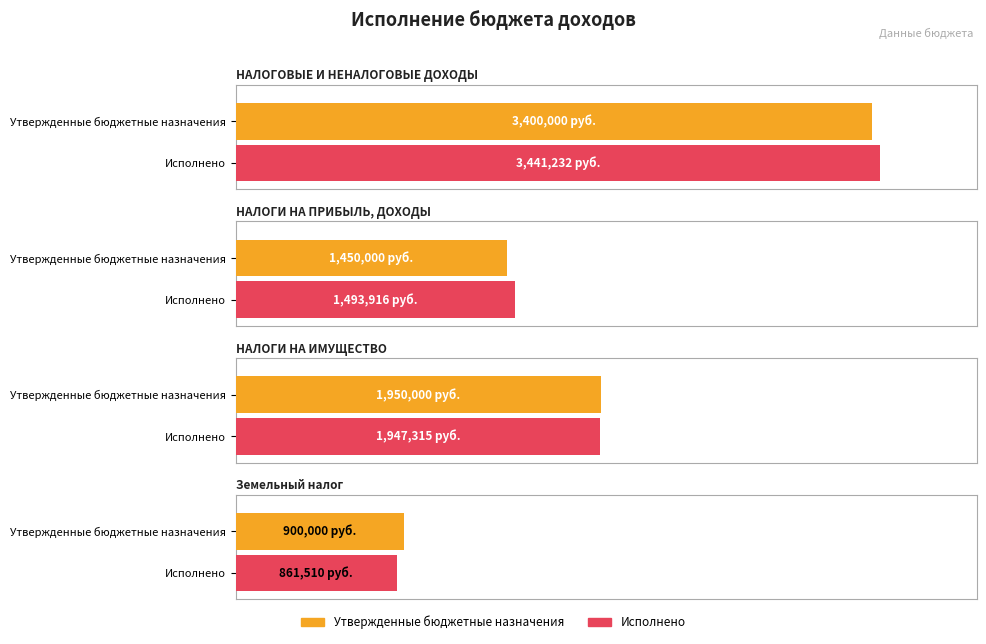

Rank the series by their average value, from lowest to highest.

Утвержденные бюджетные назначения, Исполнено